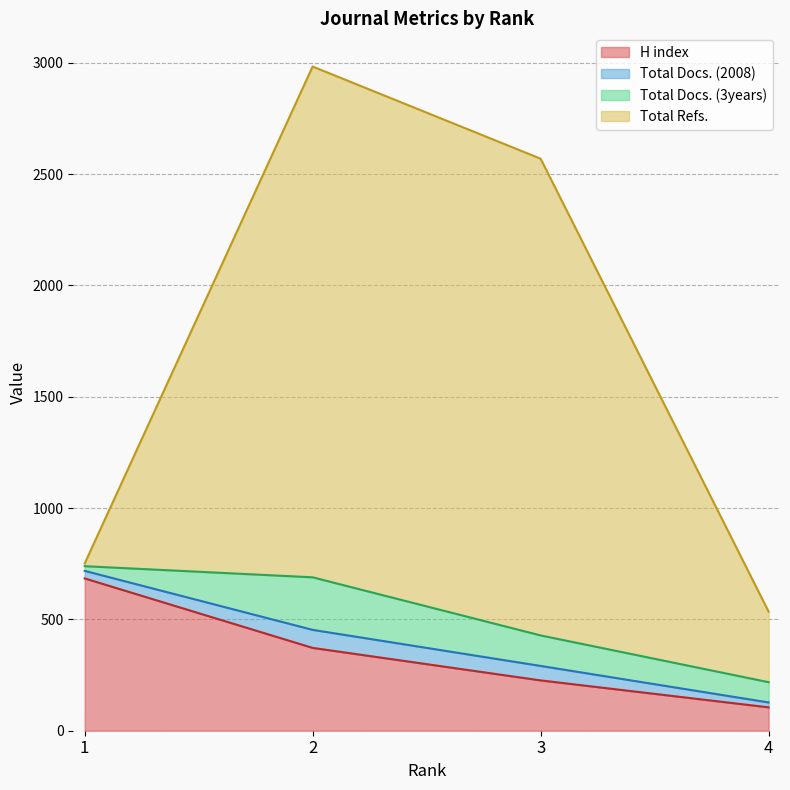

The value of H index at 3 is 83. True or false?

False